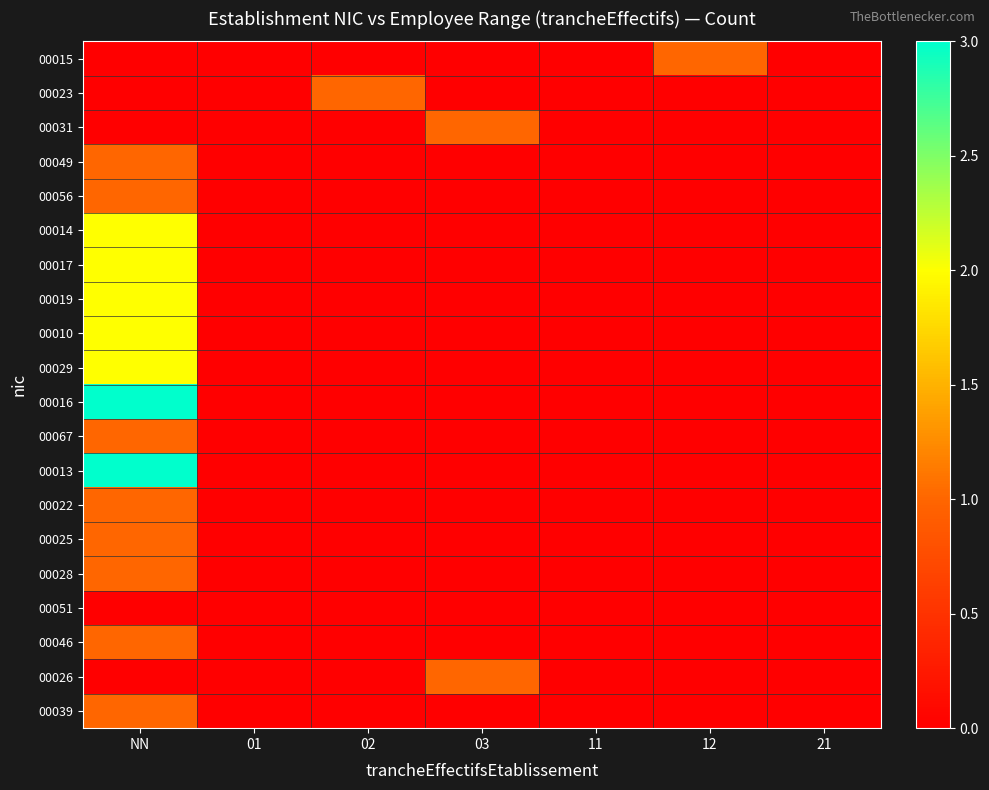

Between 03 and 01, which is larger?

03